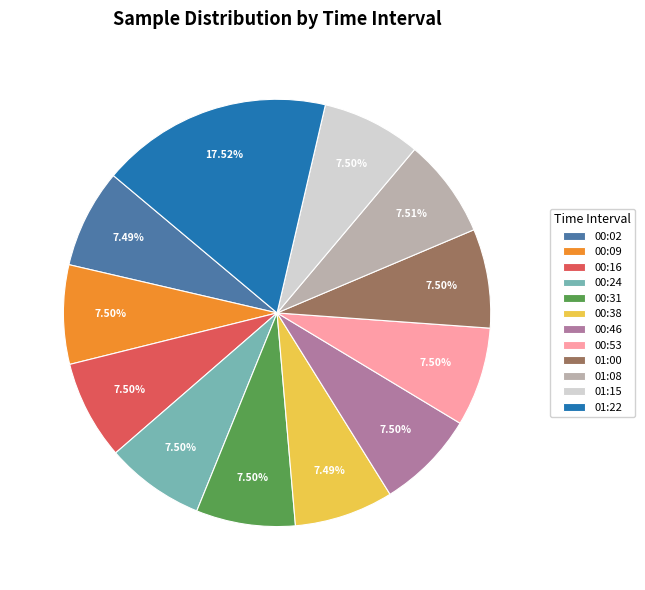

Approximately how many times larger is the value at 00:53 compared to 01:22?

0.4